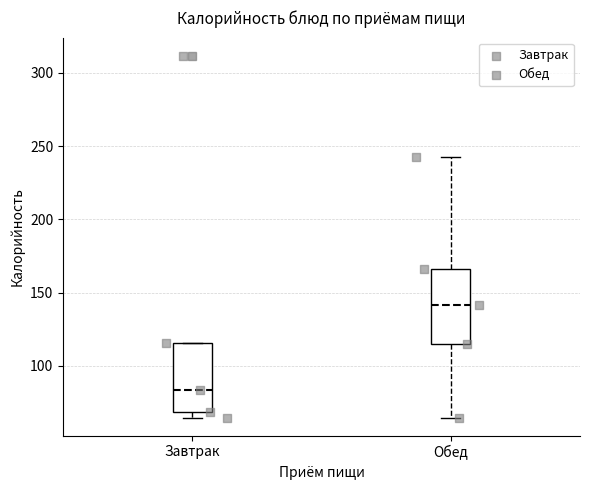

Which box has the highest median line?

Обед